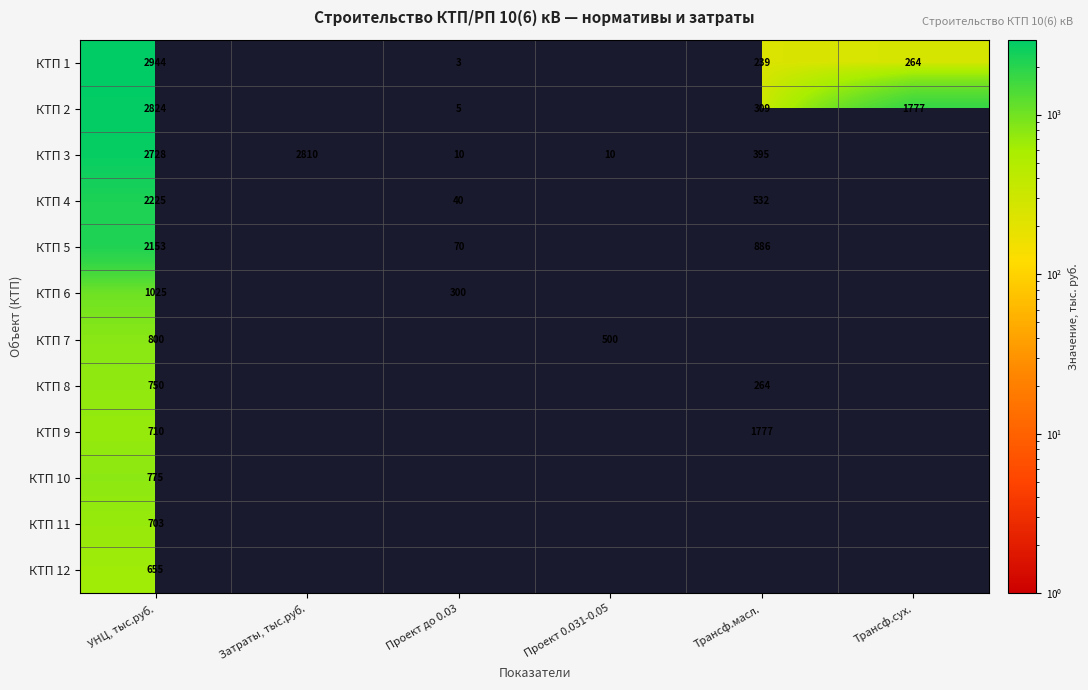

What is the spread (max minus min) of values at Трансф.сух.?

1513.0